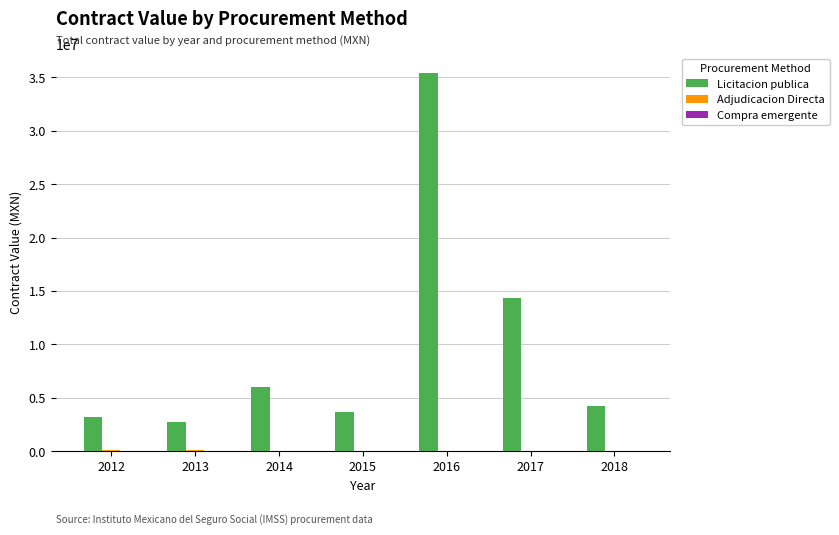

Which series has the largest total across all categories?

Licitacion publica